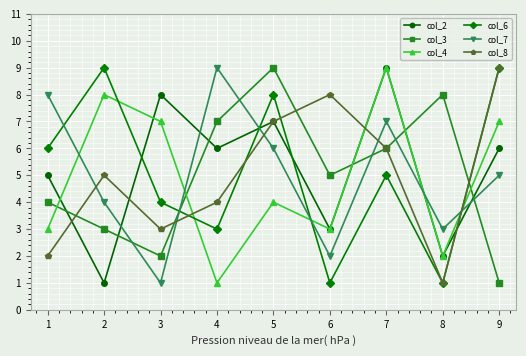

At which category does col_6 reach its first local valley?

4